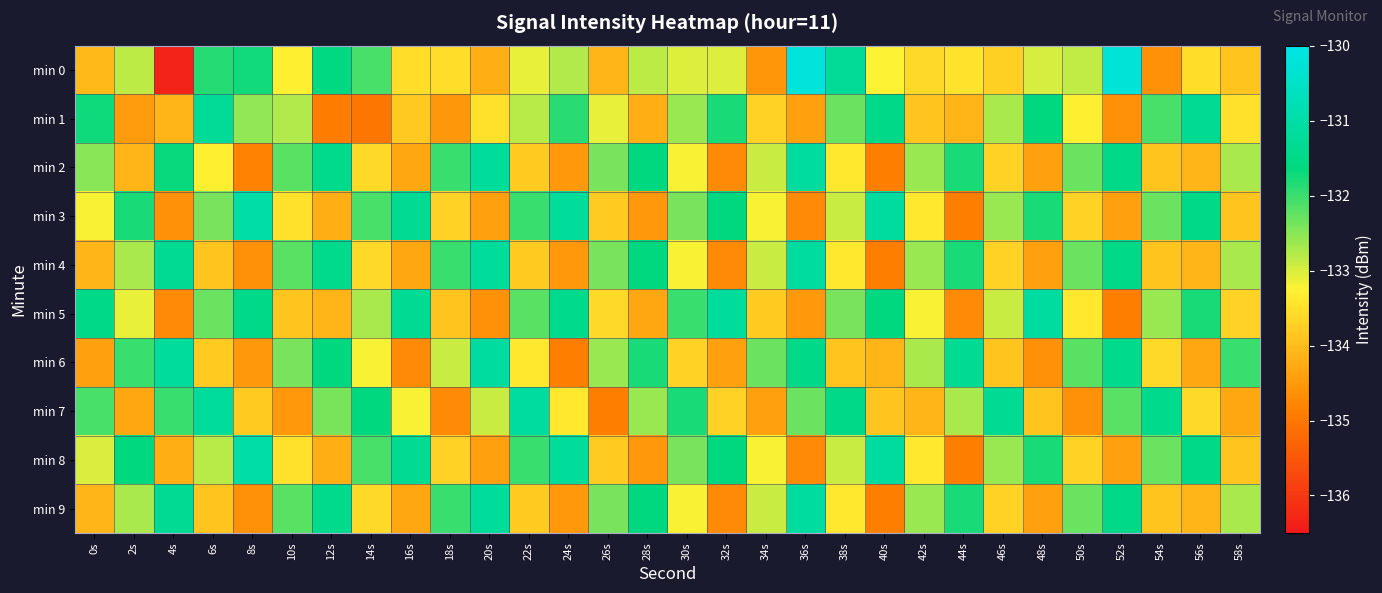

What is the greatest value displayed?

-130.2